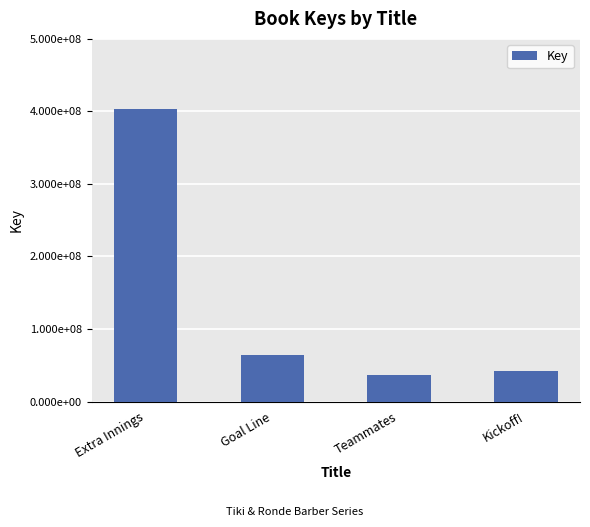

List the labels in order of value, smallest first.

Teammates, Kickoff!, Goal Line, Extra Innings